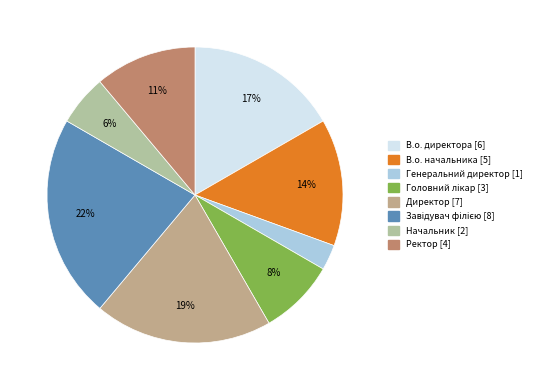

Approximately how many times larger is the value at Генеральний директор compared to Завідувач філією?

0.1